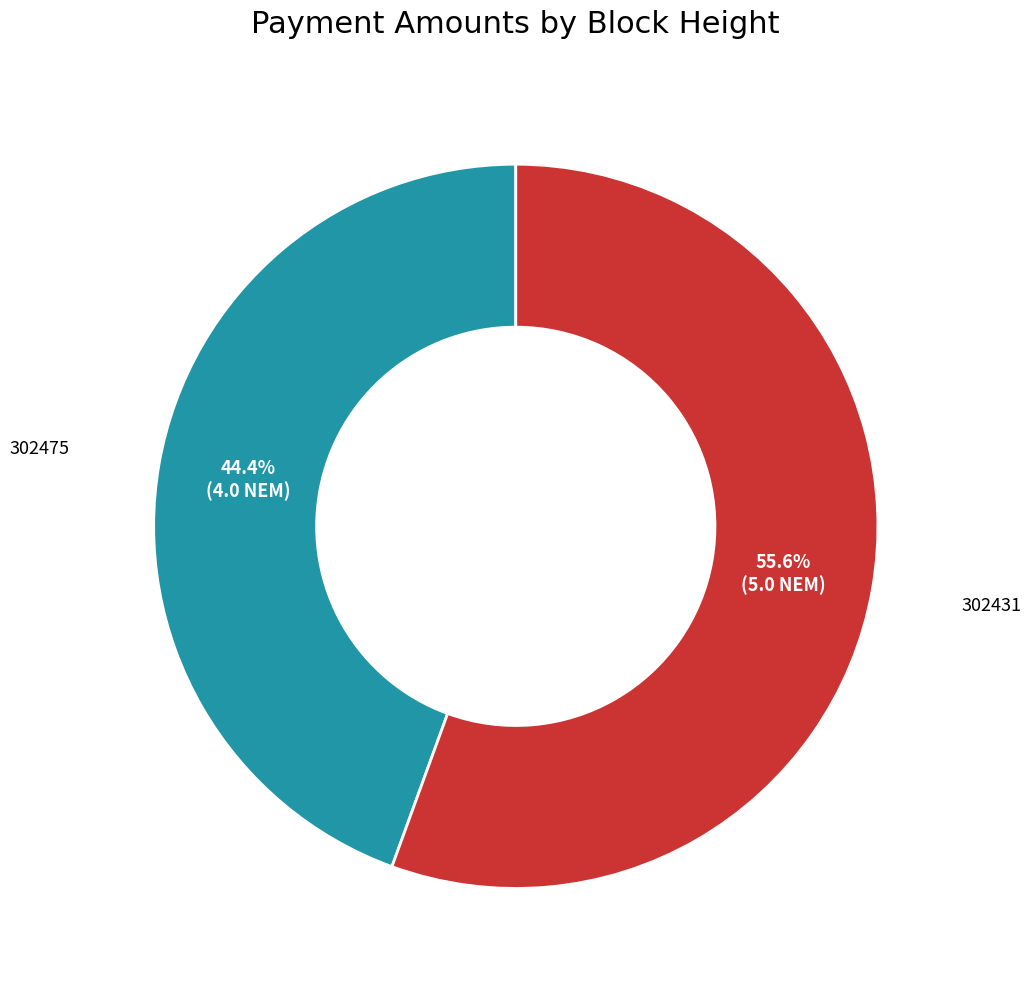

Is there a majority slice in this chart?

Yes